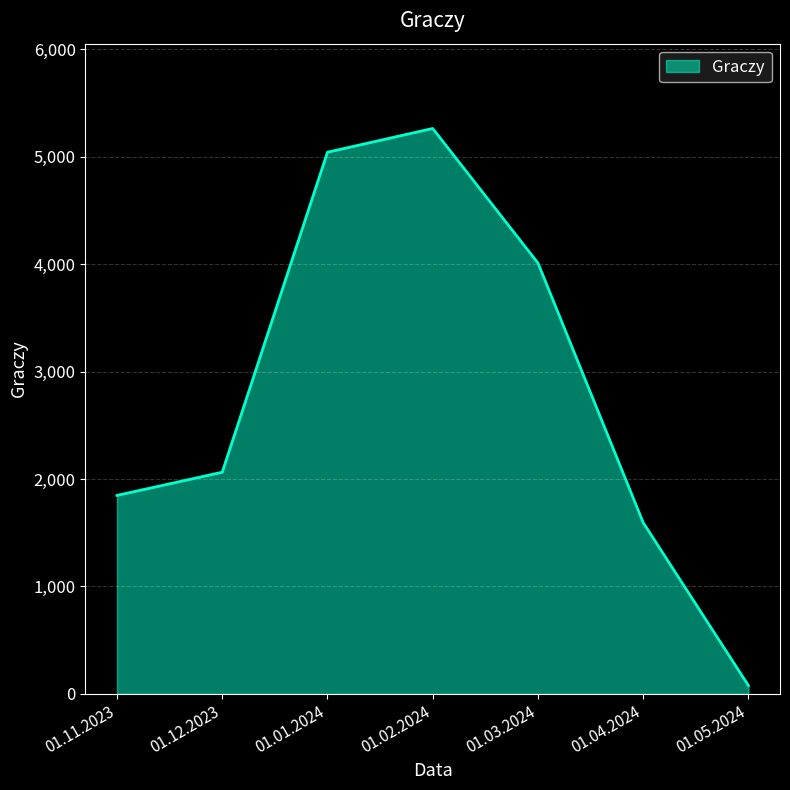

How many values are below 2063?

3